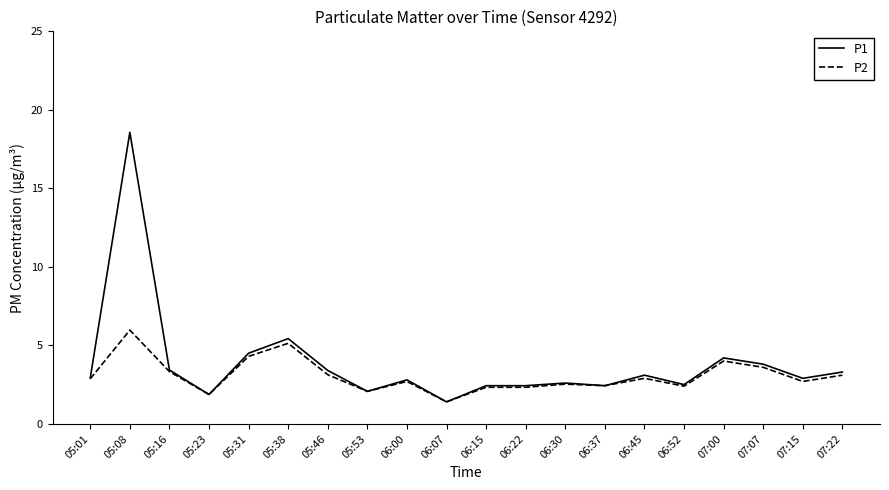

What position from the left is 07:22?

20